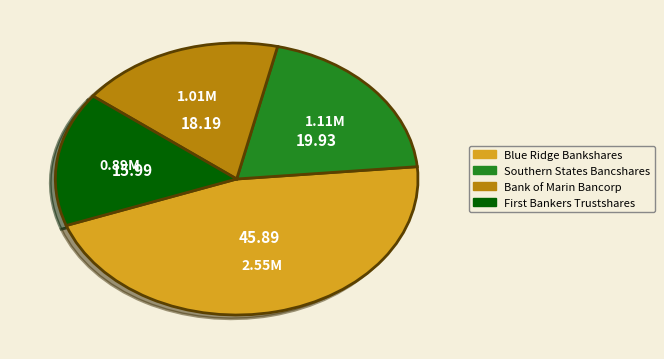

Does any single category account for the majority?

No